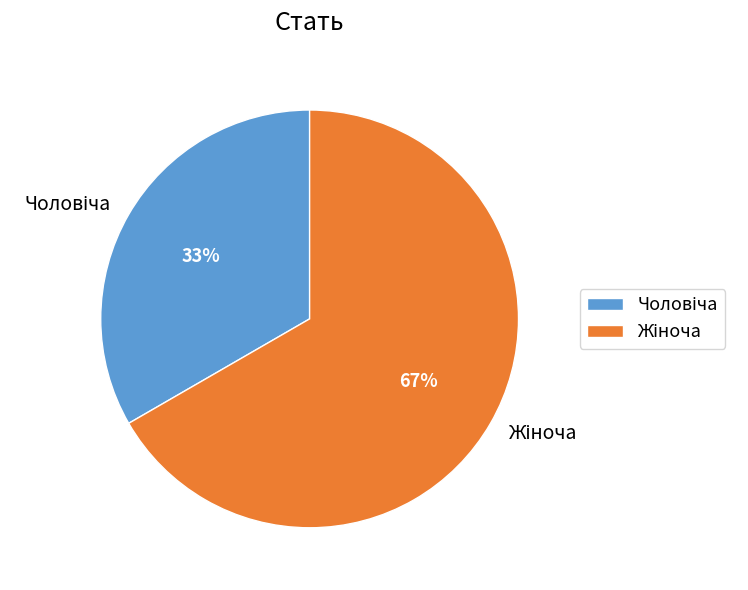

Is there any slice that represents more than half of the pie?

Yes